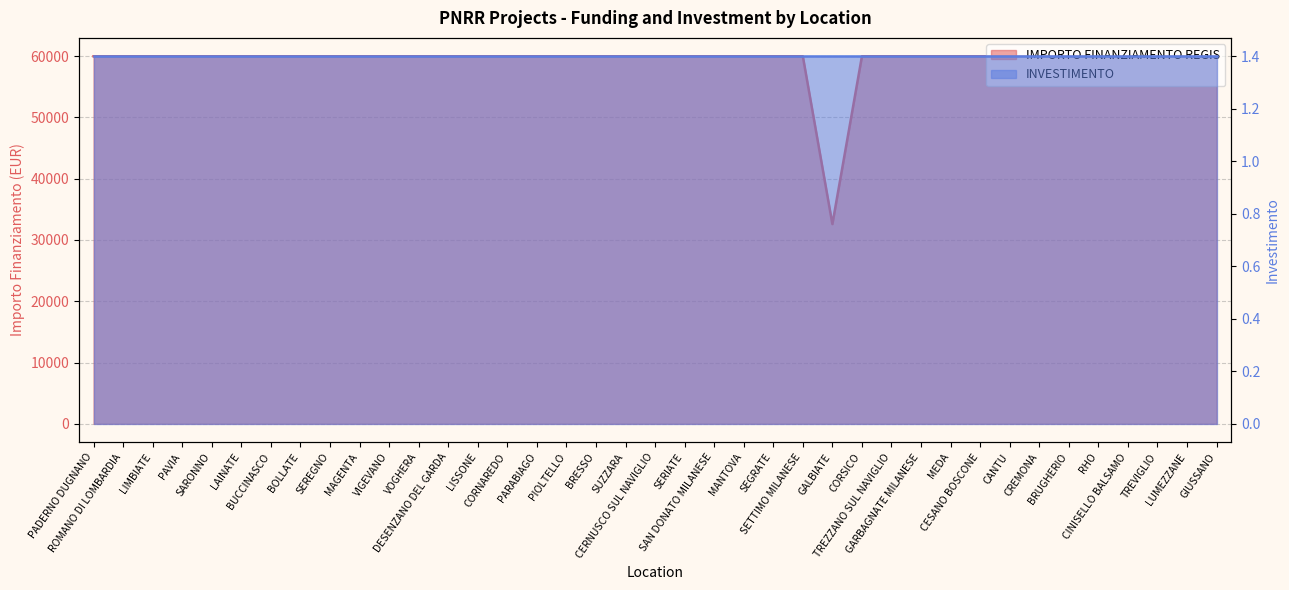

What position from the left is LISSONE?

14